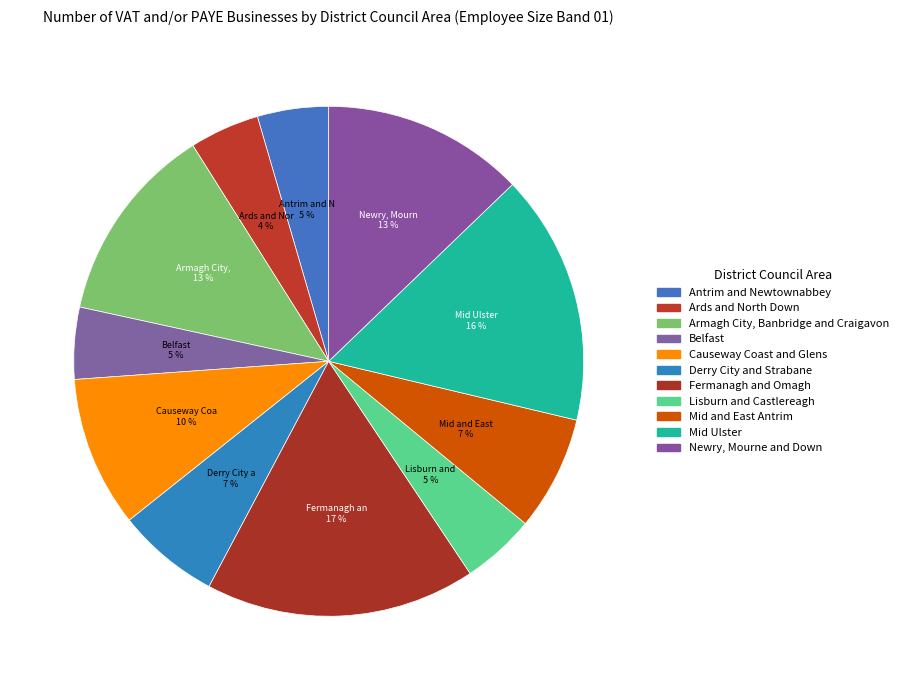

Is there any slice that represents more than half of the pie?

No